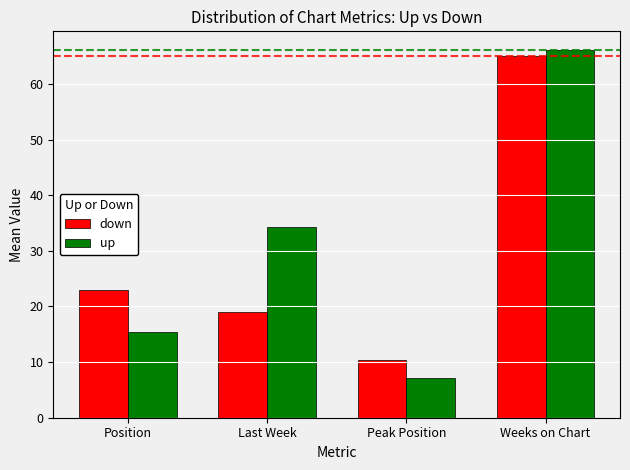

The up series shows 7.1 at Peak Position. True or false?

True